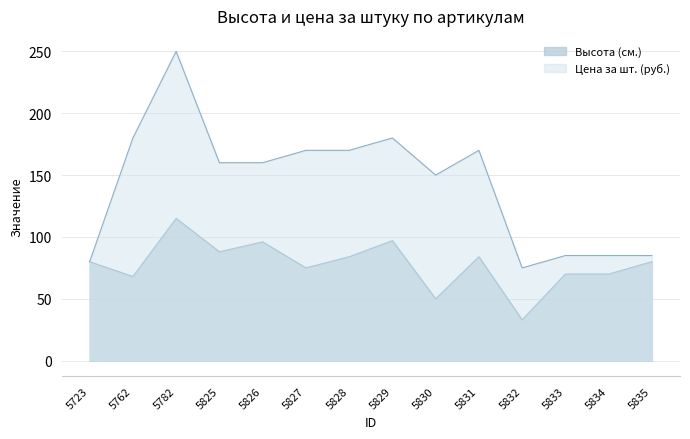

Which series has the largest total across all categories?

Цена за шт. (руб.)